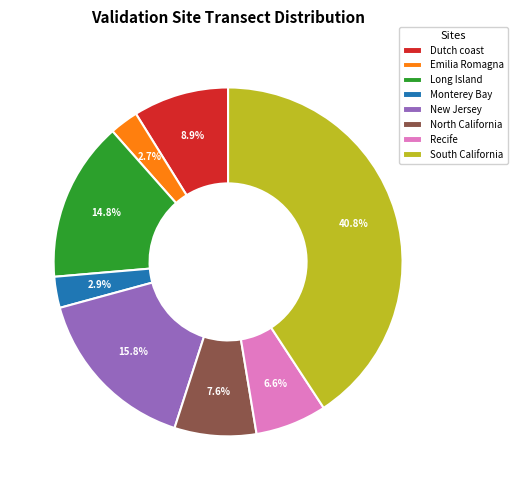

To the nearest percent, what is the combined percentage of Dutch coast and Emilia Romagna?

12%